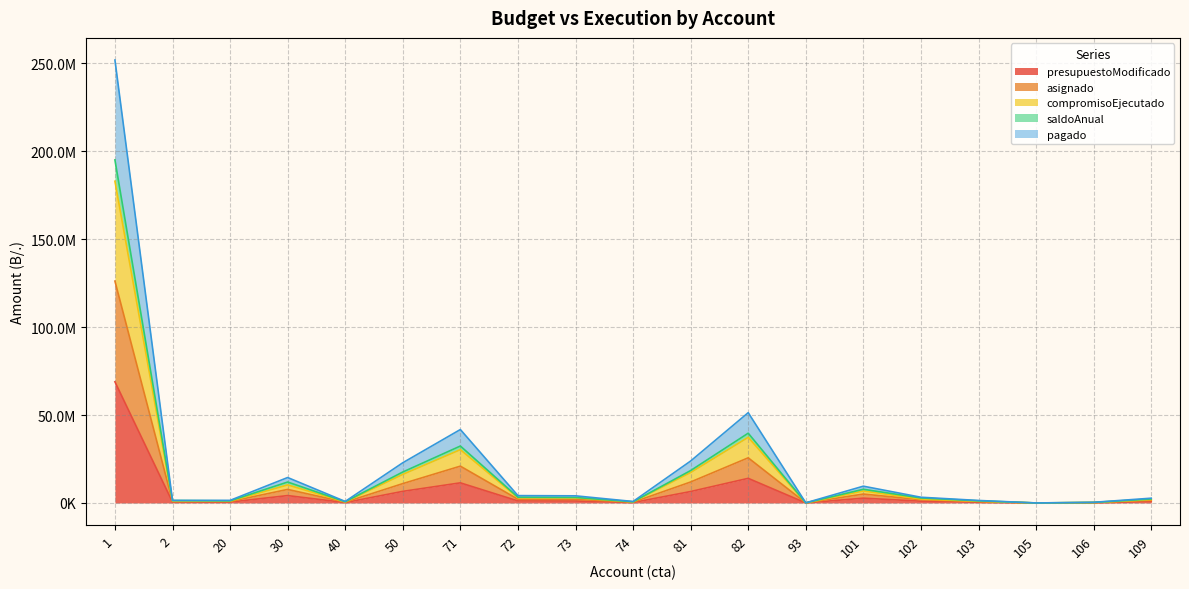

The value of saldoAnual at 73 is 5519534. True or false?

False